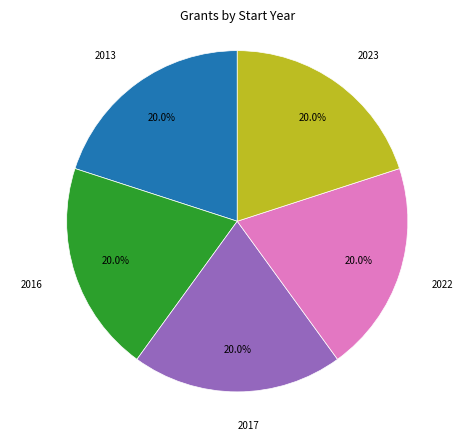

To the nearest percent, what is the average slice percentage?

20%